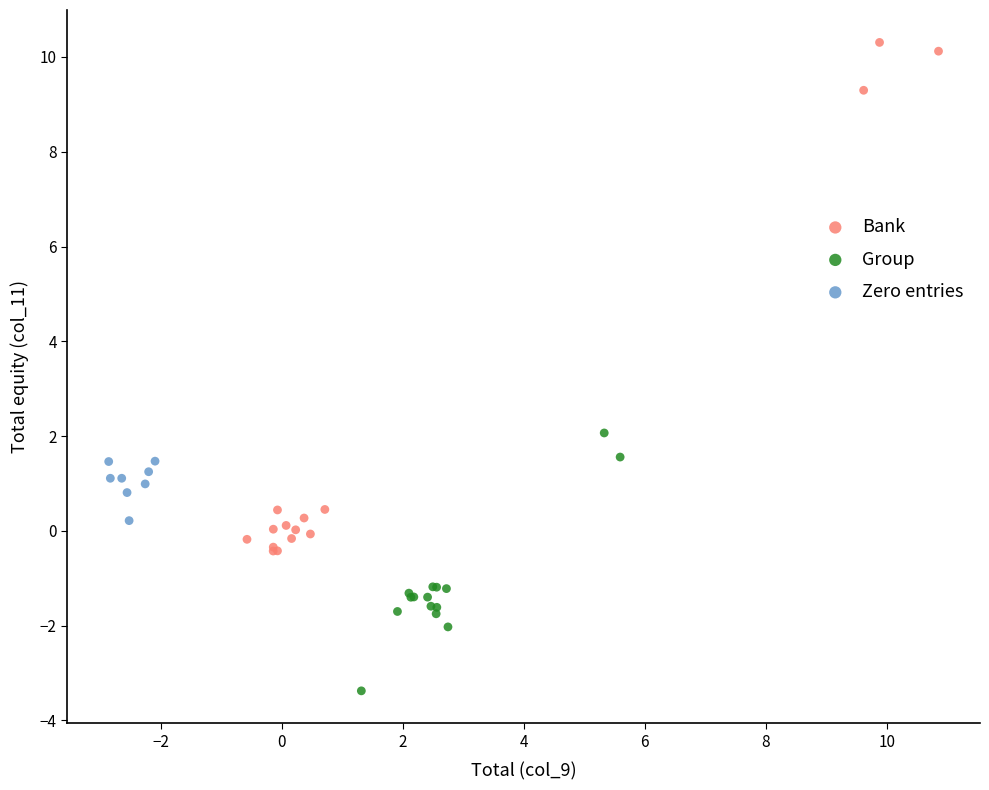

Which series contains the highest Y value?

Bank